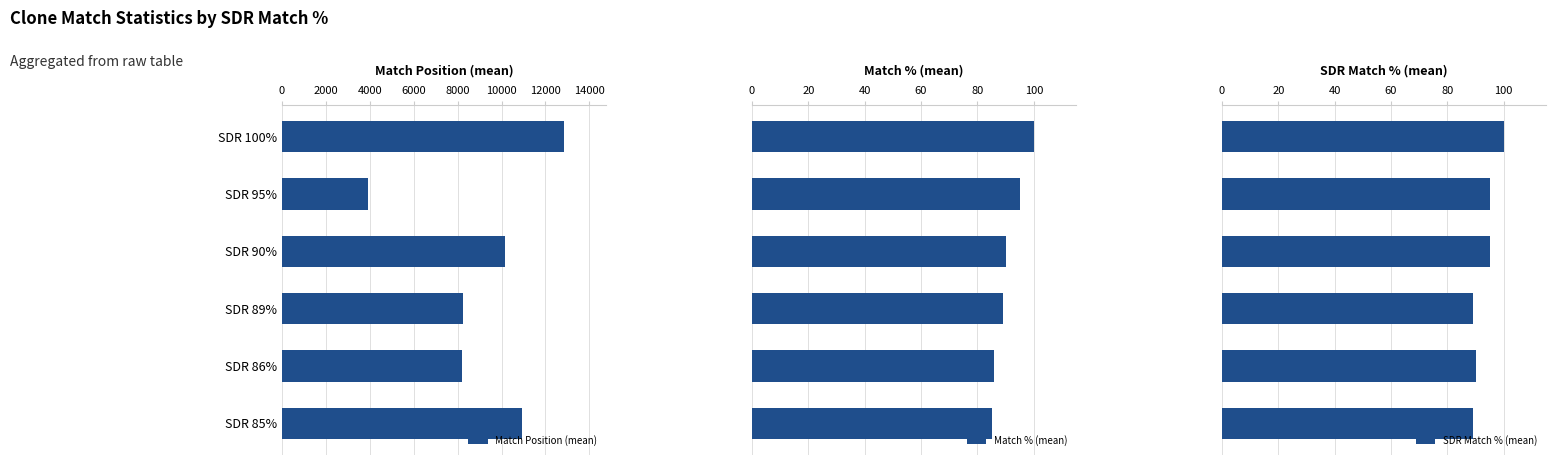

What is the difference between the Match Position (mean) values at SDR 100% and SDR 90%?

2692